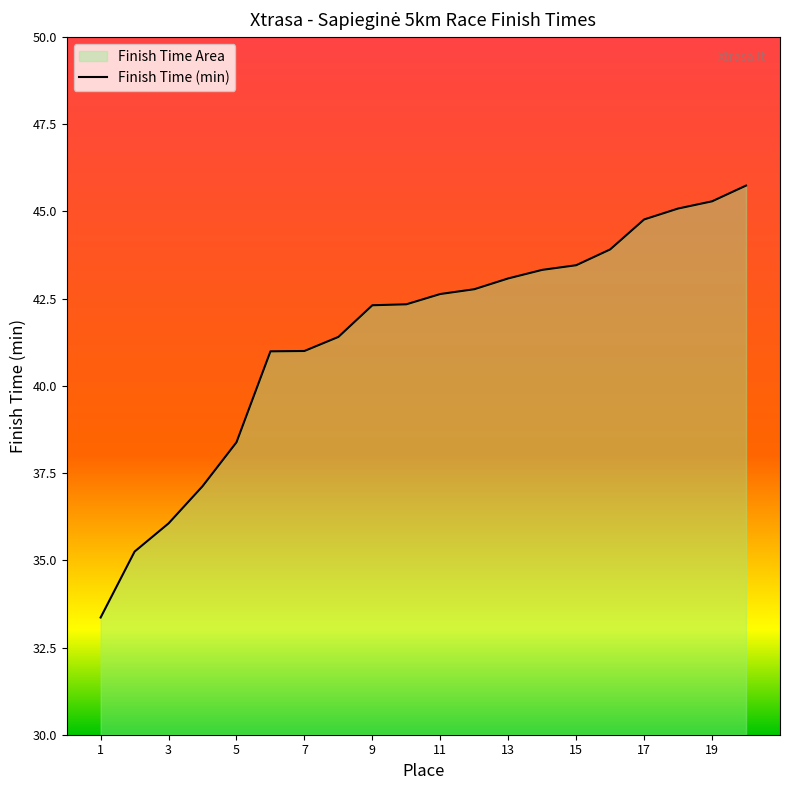

What is the difference between the values at 9 and 1?

9.0